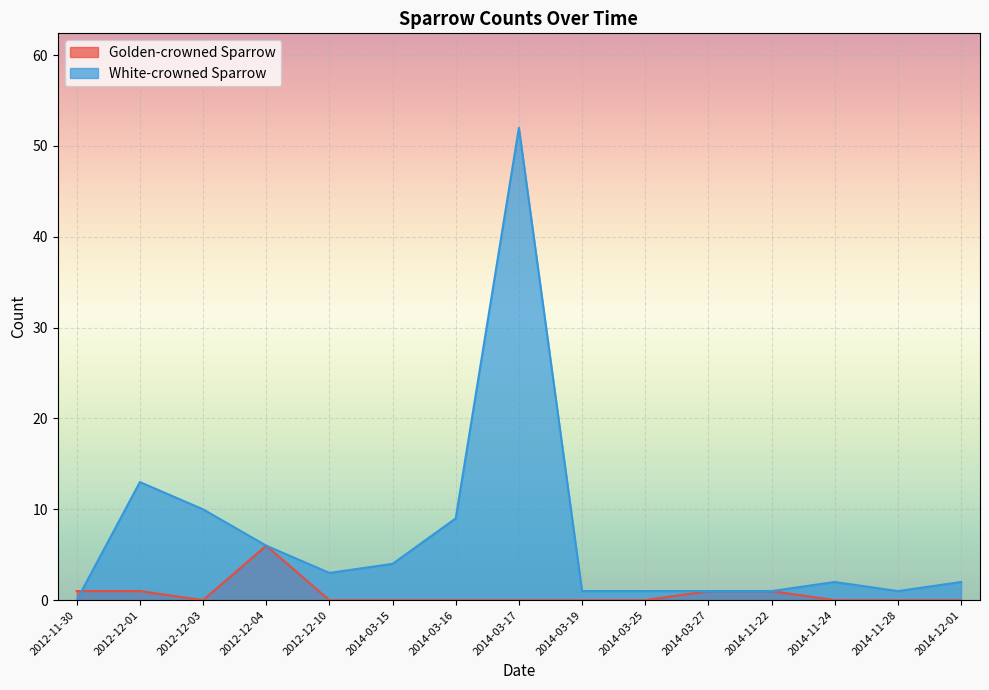

How many lines are shown in the chart?

2